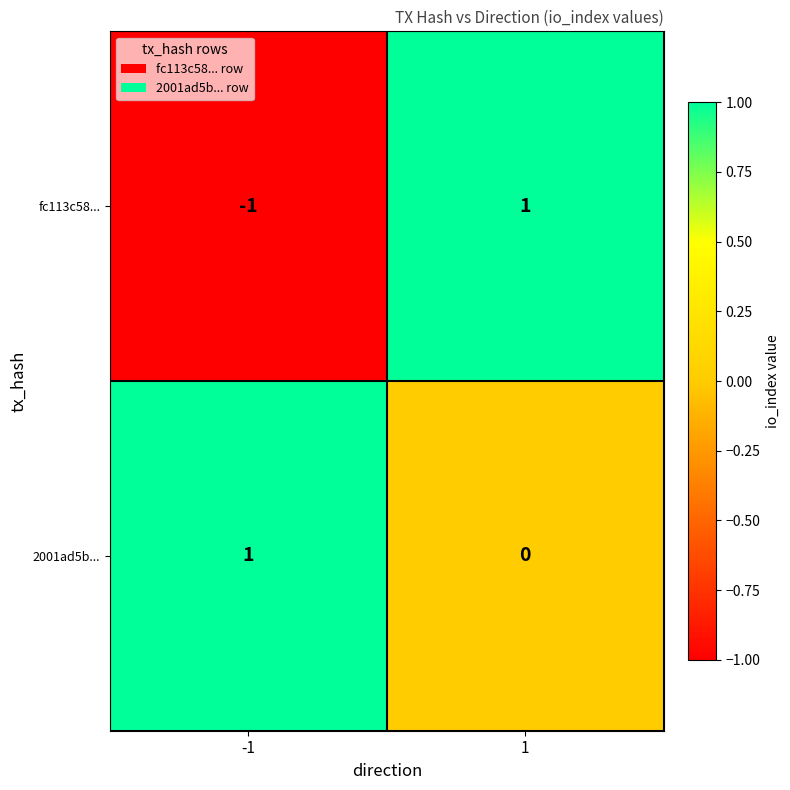

True or false: 2001ad5b... has a value of -1 at 1.

False